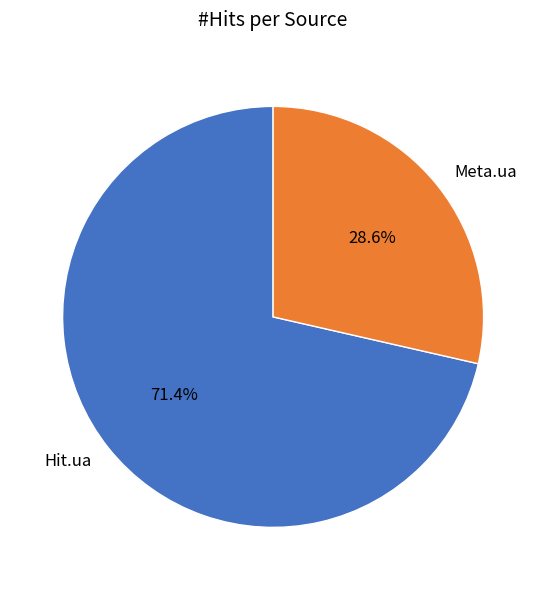

What percentage do Meta.ua and Hit.ua together represent?

100.0%